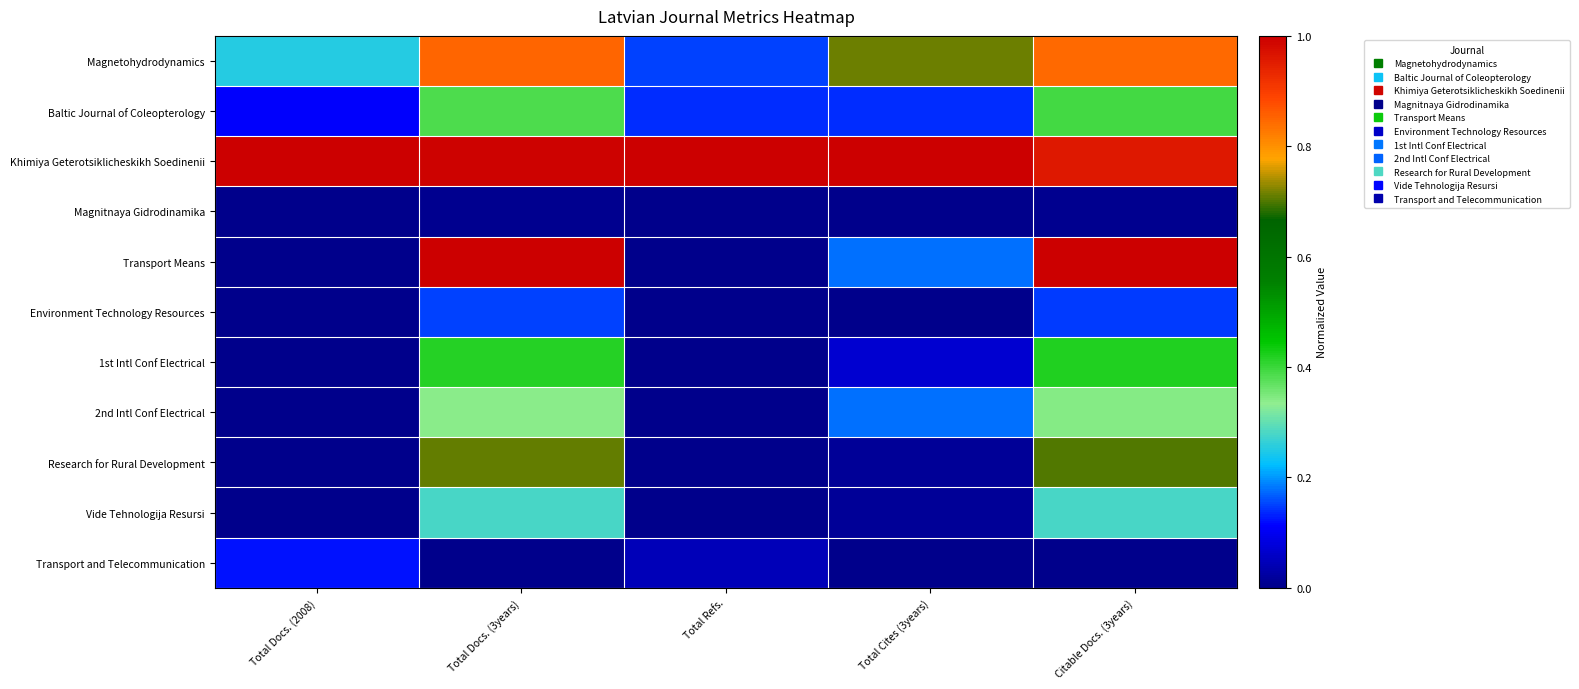

At which category does the chart reach its peak across all series?

Total Docs. (2008)